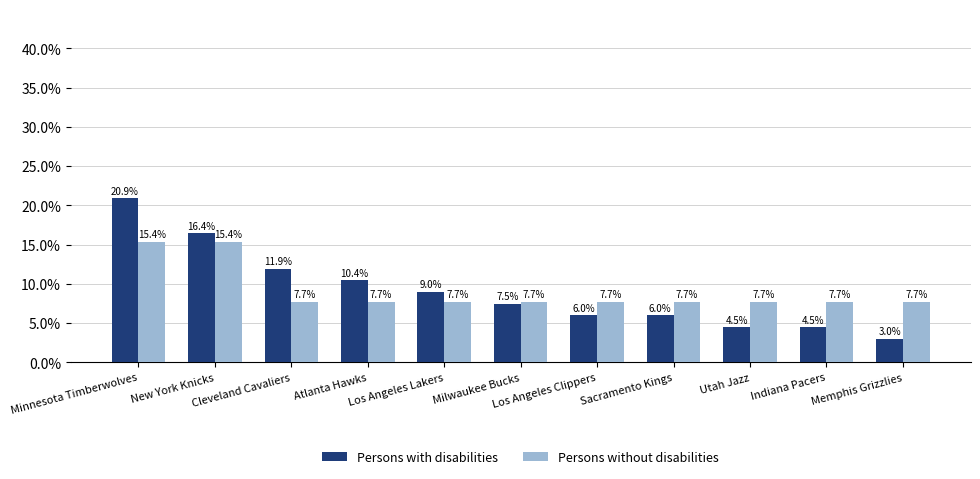

Reading left to right, what are all the values shown in this chart?

Persons with disabilities: Minnesota Timberwolves=20.9	New York Knicks=16.4	Cleveland Cavaliers=11.9	Atlanta Hawks=10.4	Los Angeles Lakers=9.0	Milwaukee Bucks=7.5	Los Angeles Clippers=6.0	Sacramento Kings=6.0	Utah Jazz=4.5	Indiana Pacers=4.5	Memphis Grizzlies=3.0
Persons without disabilities: Minnesota Timberwolves=15.4	New York Knicks=15.4	Cleveland Cavaliers=7.7	Atlanta Hawks=7.7	Los Angeles Lakers=7.7	Milwaukee Bucks=7.7	Los Angeles Clippers=7.7	Sacramento Kings=7.7	Utah Jazz=7.7	Indiana Pacers=7.7	Memphis Grizzlies=7.7